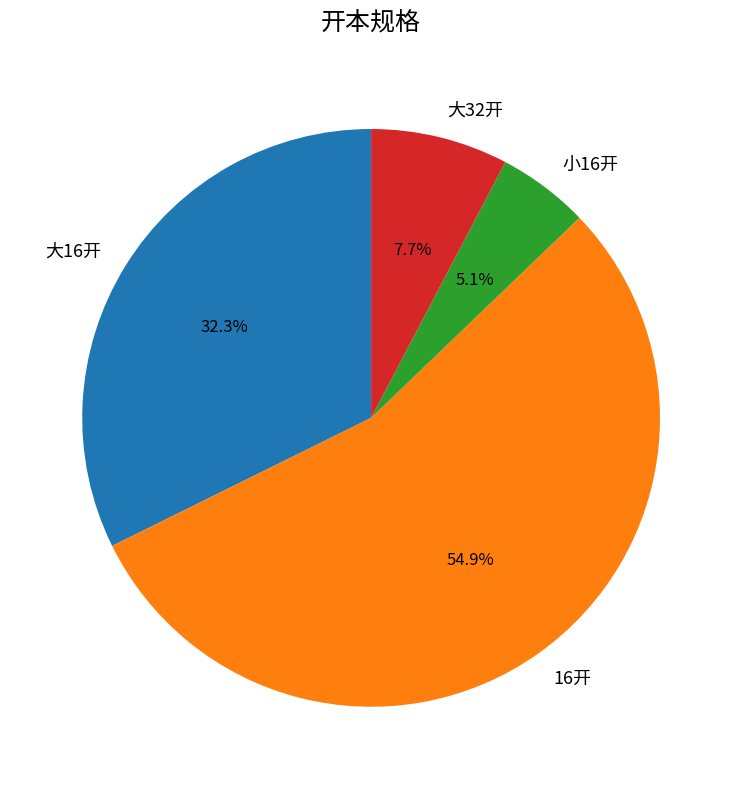

Is there any slice that represents more than half of the pie?

Yes